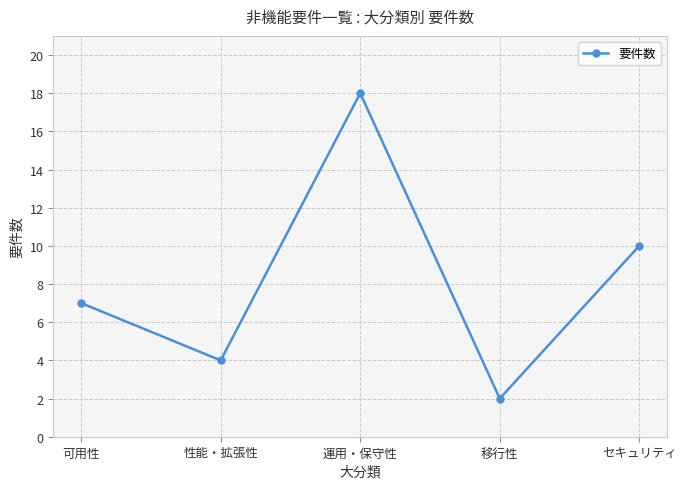

How many points are higher than both their immediate neighbors (excluding endpoints)?

1